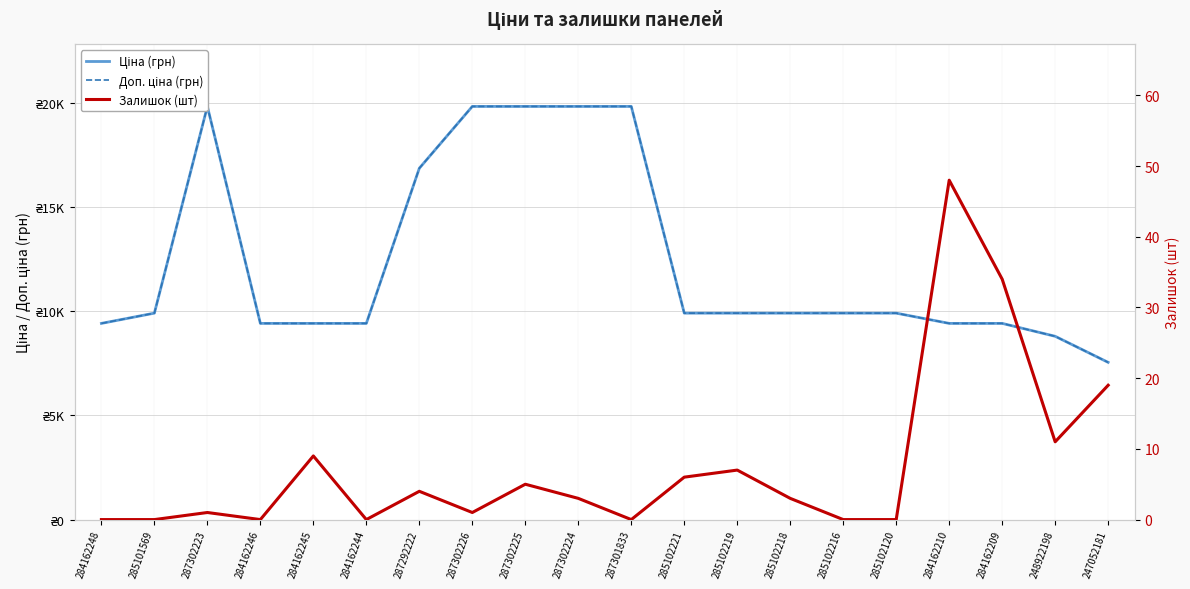

What is the spread (max minus min) of values at 287302224?

19828.1